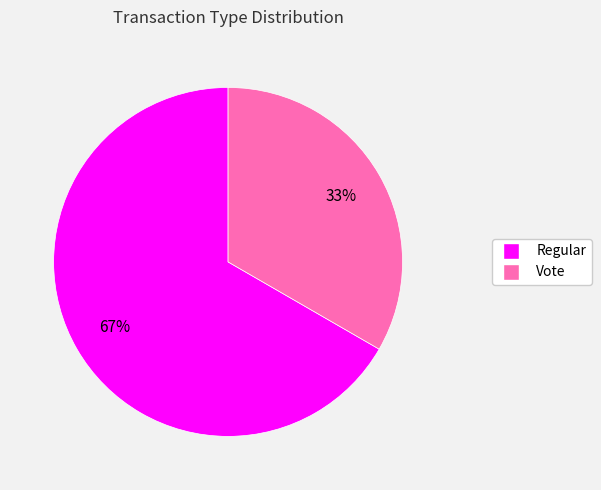

To the nearest percent, what portion does Vote represent?

33%